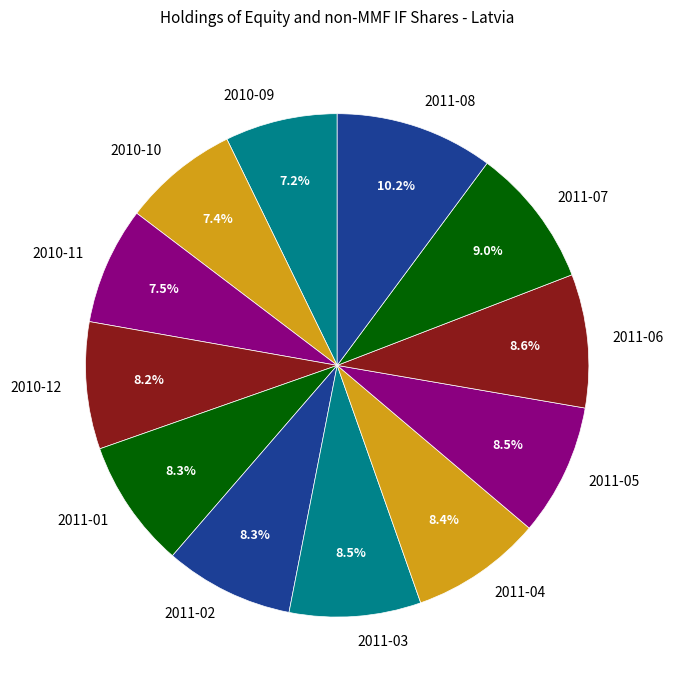

To the nearest percent, what is the difference between the 2010-09 and 2011-08 slice percentages?

3%